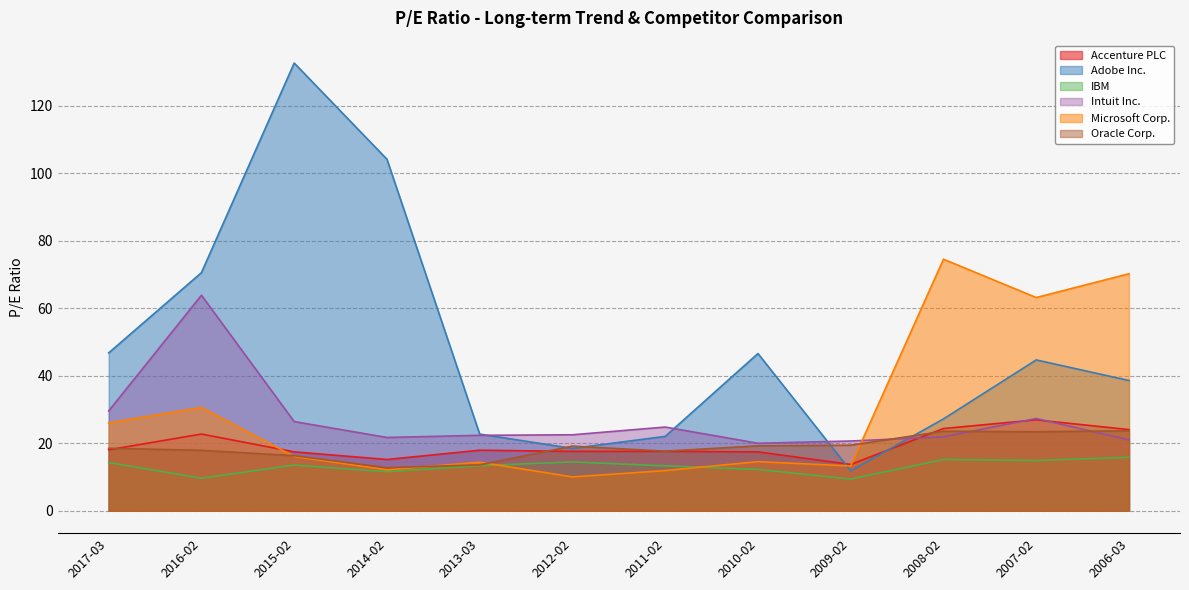

Reading left to right, extract all data points from this chart.

Accenture PLC: 2017-03=18.1	2016-02=22.8	2015-02=17.5	2014-02=15.2	2013-03=17.9	2012-02=17.6	2011-02=17.6	2010-02=17.4	2009-02=13.7	2008-02=24.4	2007-02=26.9	2006-03=24.1
Adobe Inc.: 2017-03=46.8	2016-02=70.6	2015-02=132.7	2014-02=104.2	2013-03=22.7	2012-02=18.5	2011-02=22.1	2010-02=46.6	2009-02=11.8	2008-02=27.2	2007-02=44.7	2006-03=38.6
IBM: 2017-03=14.3	2016-02=9.7	2015-02=13.6	2014-02=11.6	2013-03=13.4	2012-02=14.5	2011-02=13.3	2010-02=12.2	2009-02=9.4	2008-02=15.2	2007-02=14.9	2006-03=15.8
Intuit Inc.: 2017-03=29.6	2016-02=63.9	2015-02=26.4	2014-02=21.7	2013-03=22.4	2012-02=22.5	2011-02=24.8	2010-02=20.0	2009-02=20.7	2008-02=21.9	2007-02=27.4	2006-03=21.0
Microsoft Corp.: 2017-03=26.1	2016-02=30.6	2015-02=16.1	2014-02=12.1	2013-03=14.4	2012-02=10.0	2011-02=11.9	2010-02=14.6	2009-02=13.3	2008-02=74.6	2007-02=63.2	2006-03=70.3
Oracle Corp.: 2017-03=18.5	2016-02=17.9	2015-02=16.3	2014-02=12.8	2013-03=13.6	2012-02=19.2	2011-02=17.7	2010-02=19.2	2009-02=19.4	2008-02=23.6	2007-02=23.4	2006-03=23.7